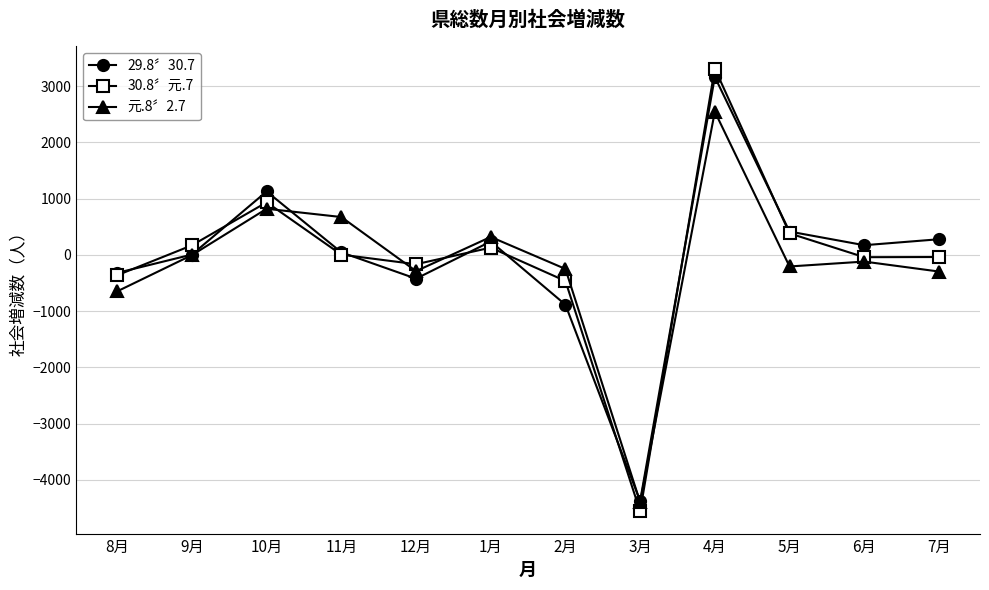

Which series has the widest spread of values?

30.8〞元.7